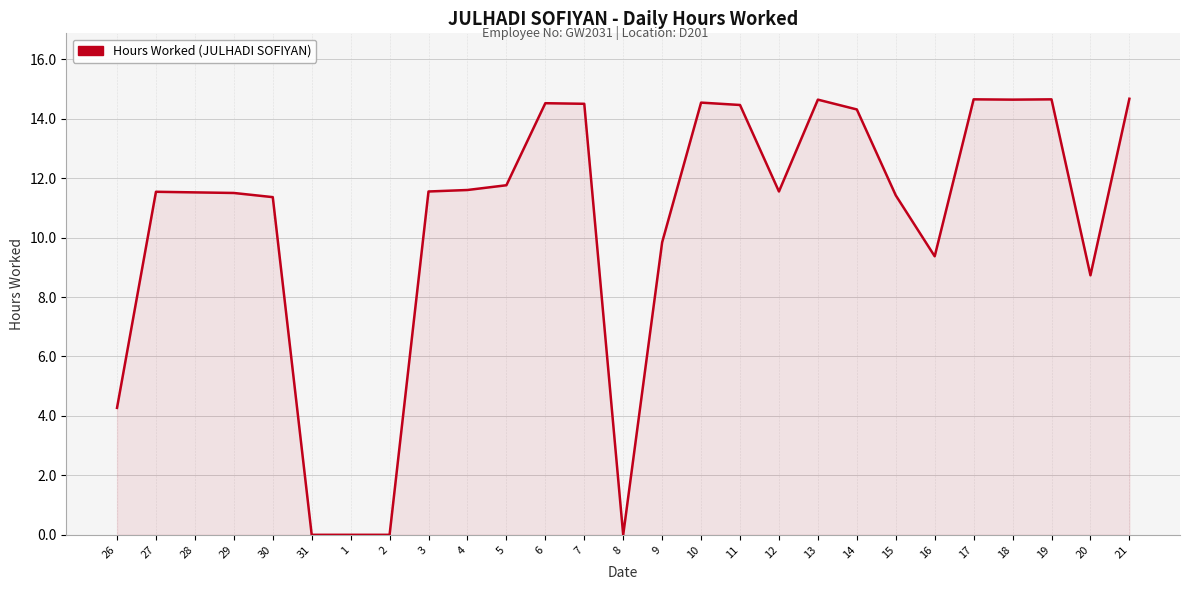

What position from the left is 12?

18